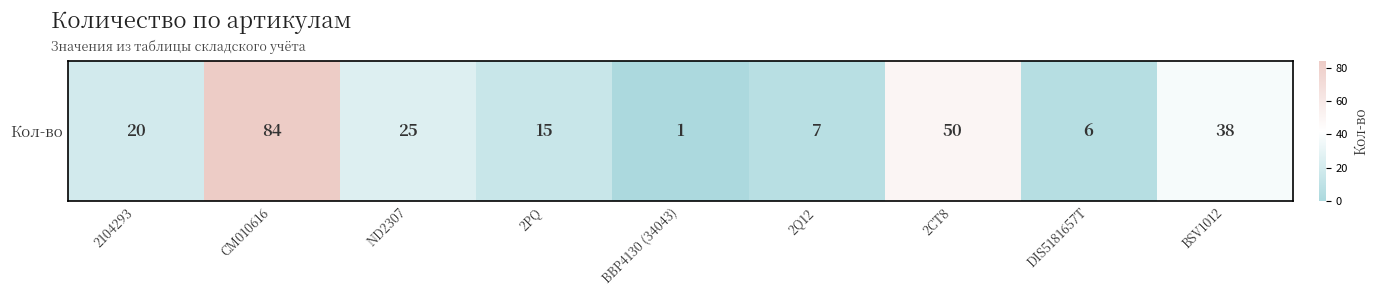

List the labels in order of value, smallest first.

BBP4130 (34043), DIS5181657T, 2Q12, 2PQ, 2104293, ND2307, BSV1012, 2CT8, CM010616